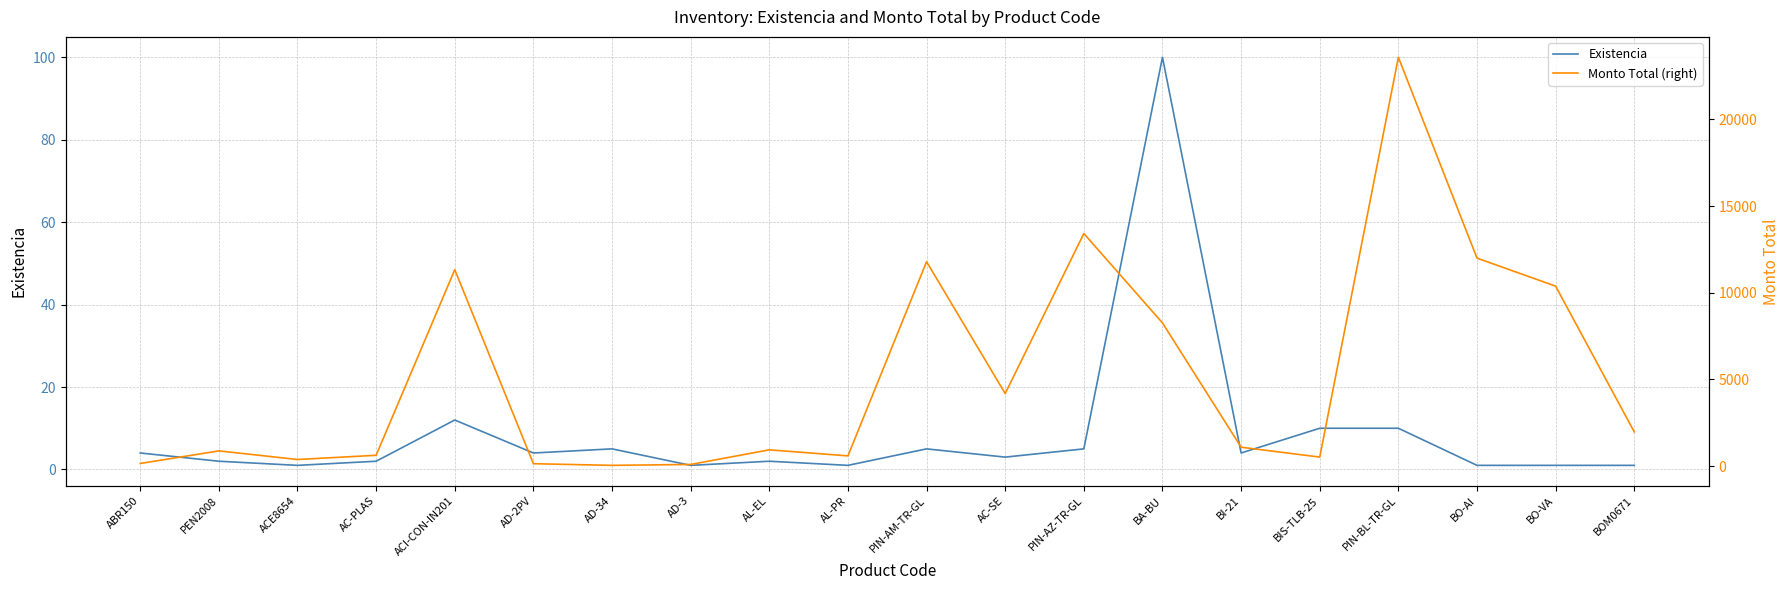

At which label is Existencia closest to 50?

ACI-CON-IN201